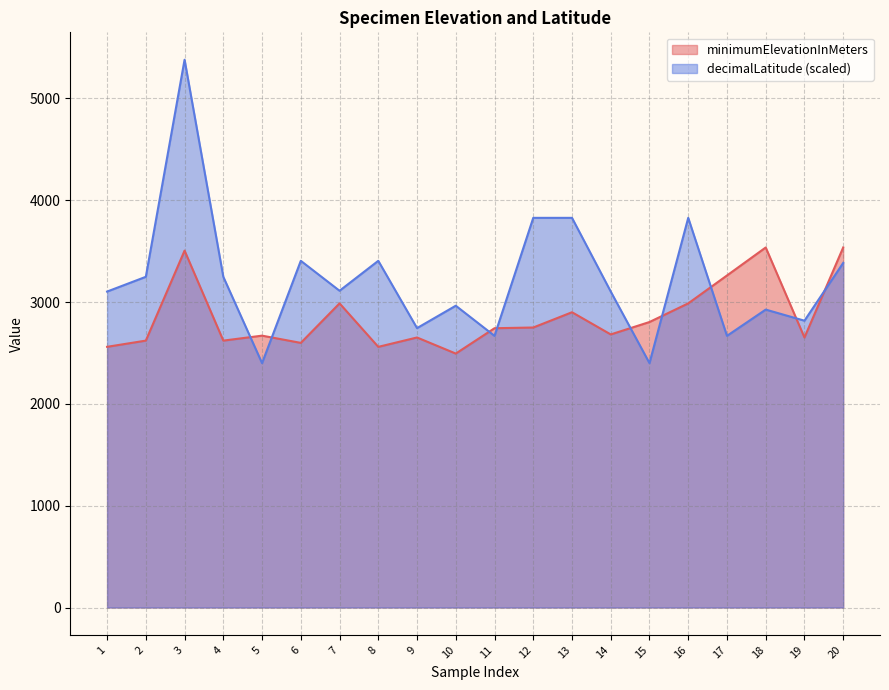

What is the value of the decimalLatitude point at the 16th from the left?

3827.0